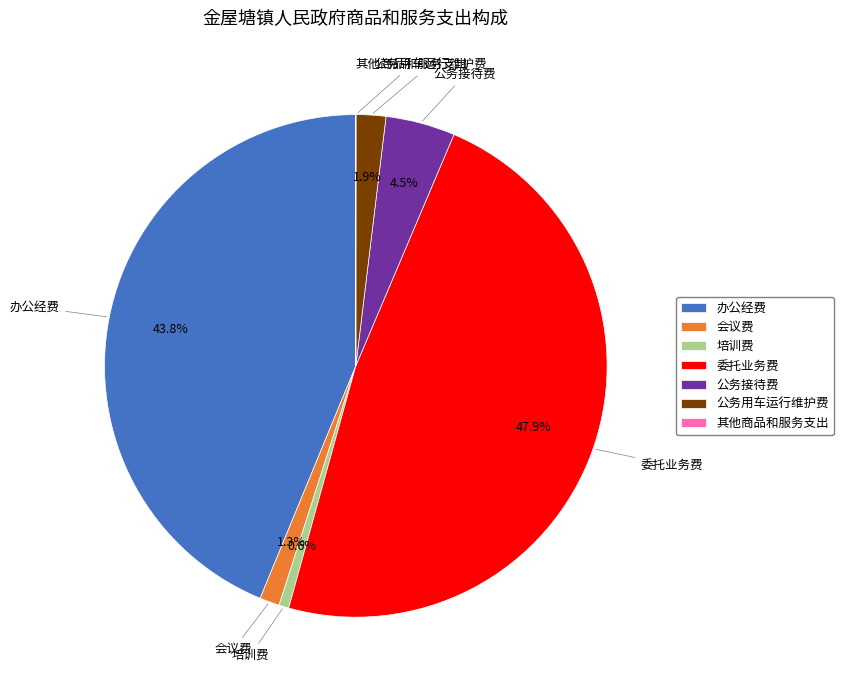

Which slice is the largest?

委托业务费